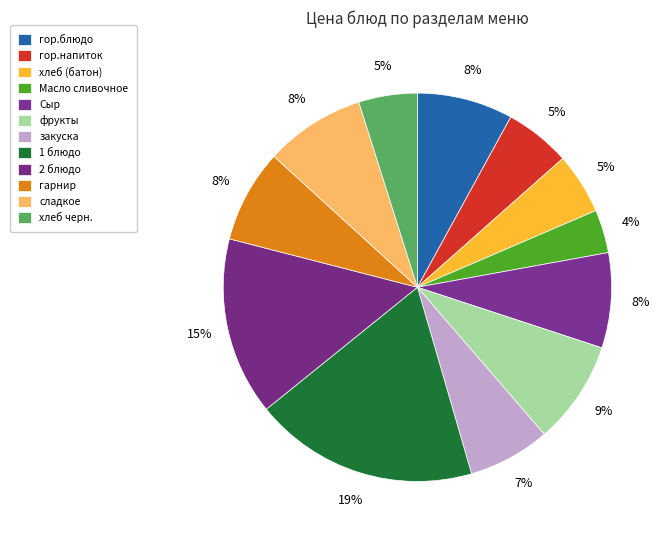

Count the number of slices in the pie.

12